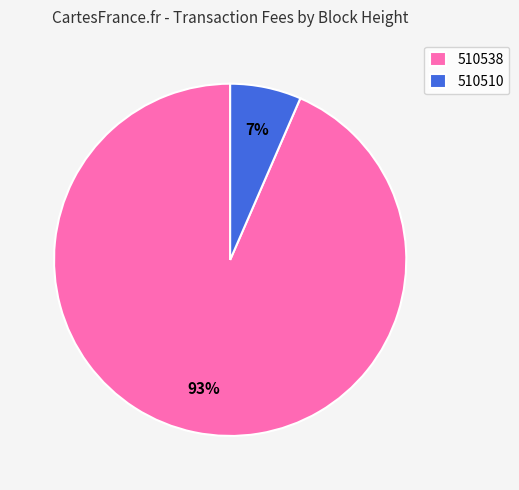

Rank the categories by value from highest to lowest.

510538, 510510